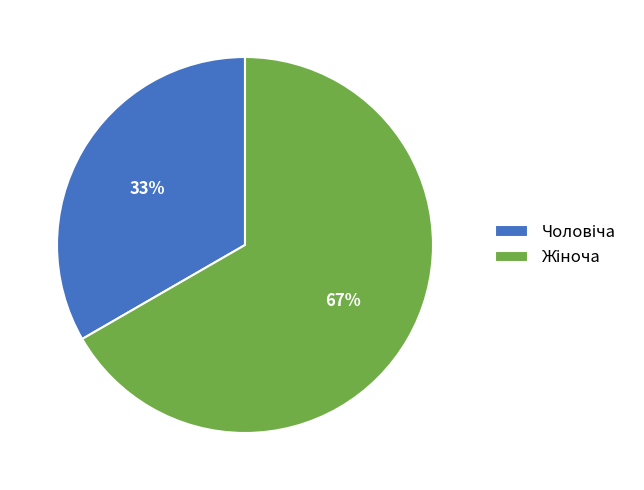

To the nearest percent, what is the average slice percentage?

50%